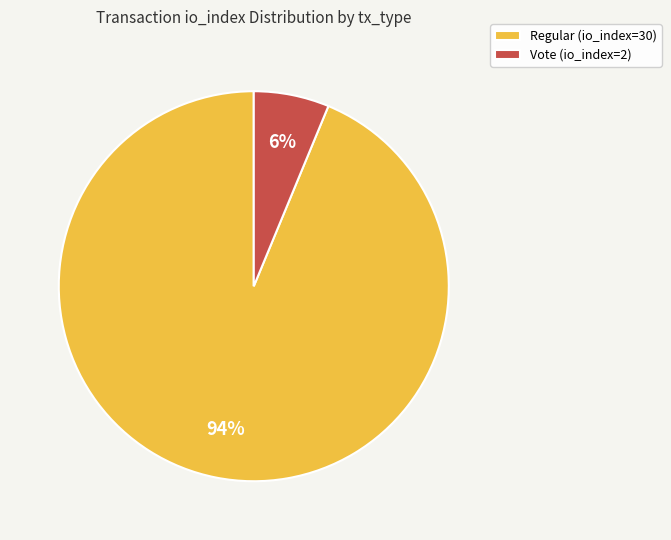

How many segments does this pie chart have?

2